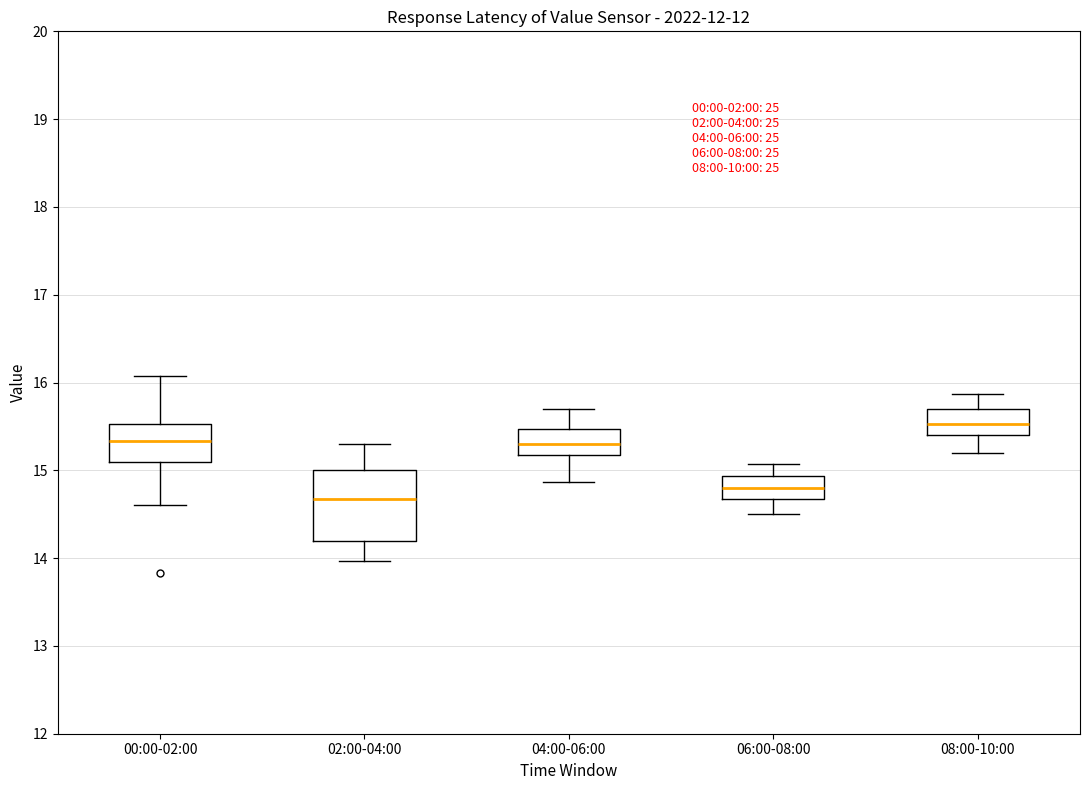

Reading left to right, read every box against the y-axis: the position of its median line, the range the box covers, and the ends of its whiskers. The values are not printed on the chart, so give them approximately, as read against the axis.

00:00-02:00: median 15.3, box 15.1 to 15.5, whiskers 14.6 to 16.1
02:00-04:00: median 14.7, box 14.2 to 15.0, whiskers 14.0 to 15.3
04:00-06:00: median 15.3, box 15.2 to 15.5, whiskers 14.9 to 15.7
06:00-08:00: median 14.8, box 14.7 to 14.9, whiskers 14.5 to 15.1
08:00-10:00: median 15.5, box 15.4 to 15.7, whiskers 15.2 to 15.9